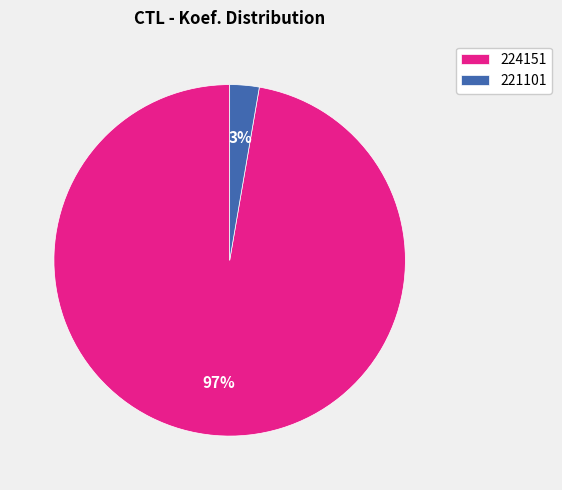

Which has a higher value, 221101 or 224151?

224151